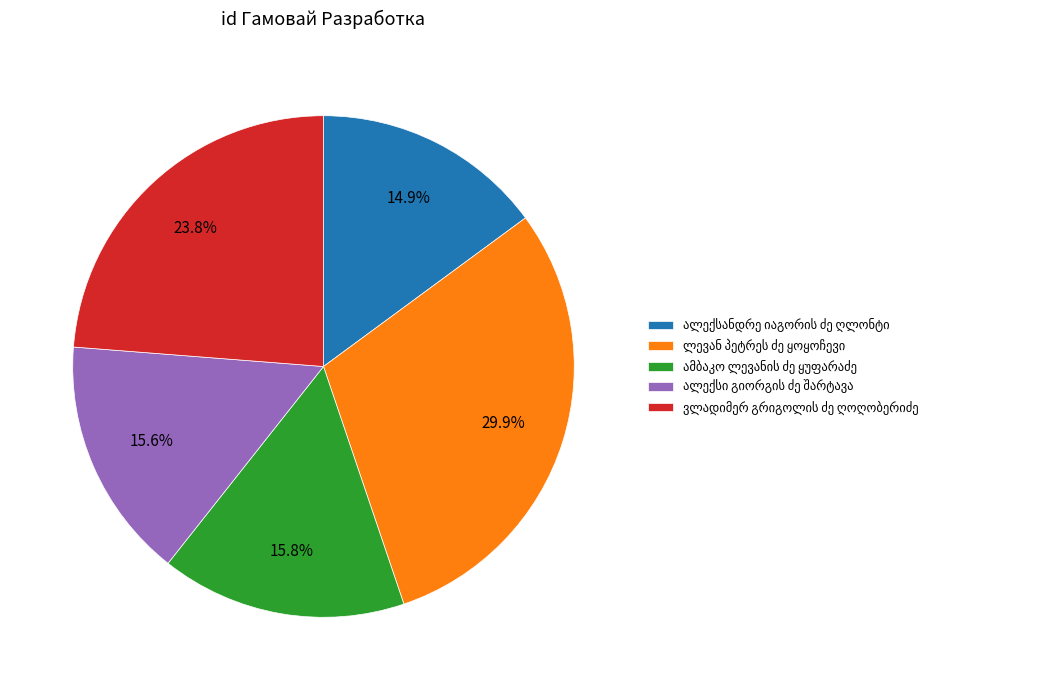

Is there a majority slice in this chart?

No